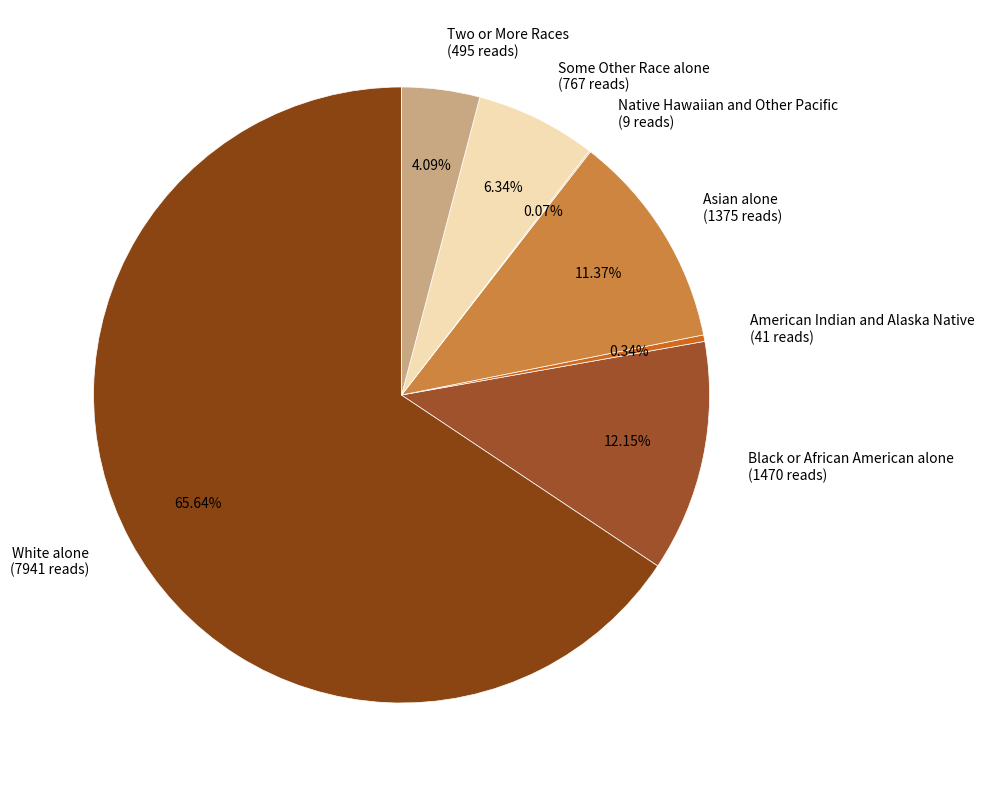

To the nearest percent, what is the average slice percentage?

14%